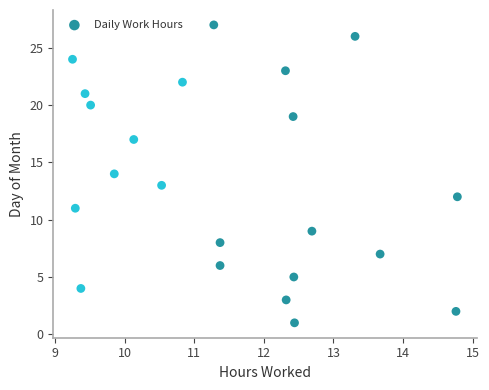

What is the range of Y values (max minus min)?

26